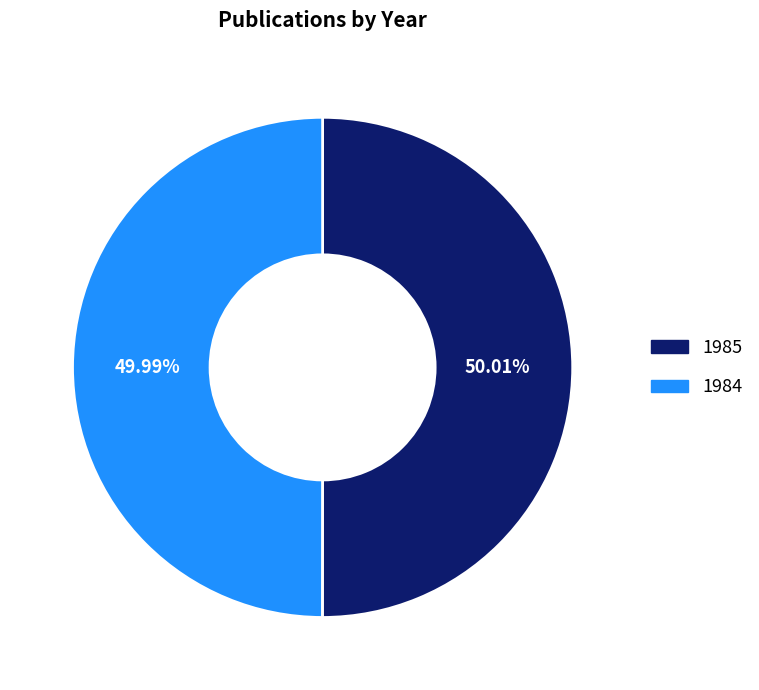

To the nearest percent, what is the combined percentage of 1984 and 1985?

100%